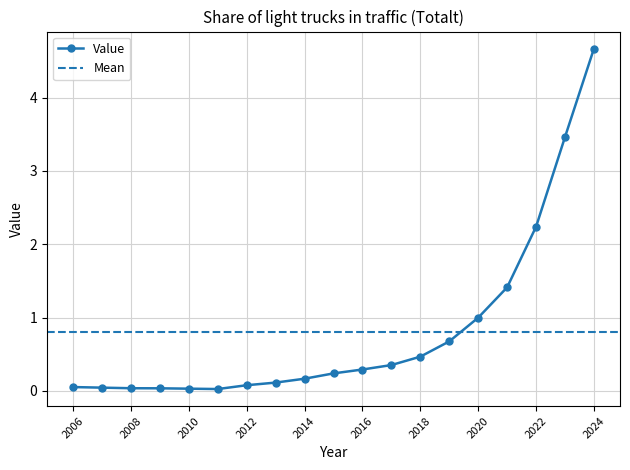

List the labels in order of value, smallest first.

2011, 2010, 2009, 2008, 2007, 2006, 2012, 2013, 2014, 2015, 2016, 2017, 2018, 2019, 2020, 2021, 2022, 2023, 2024